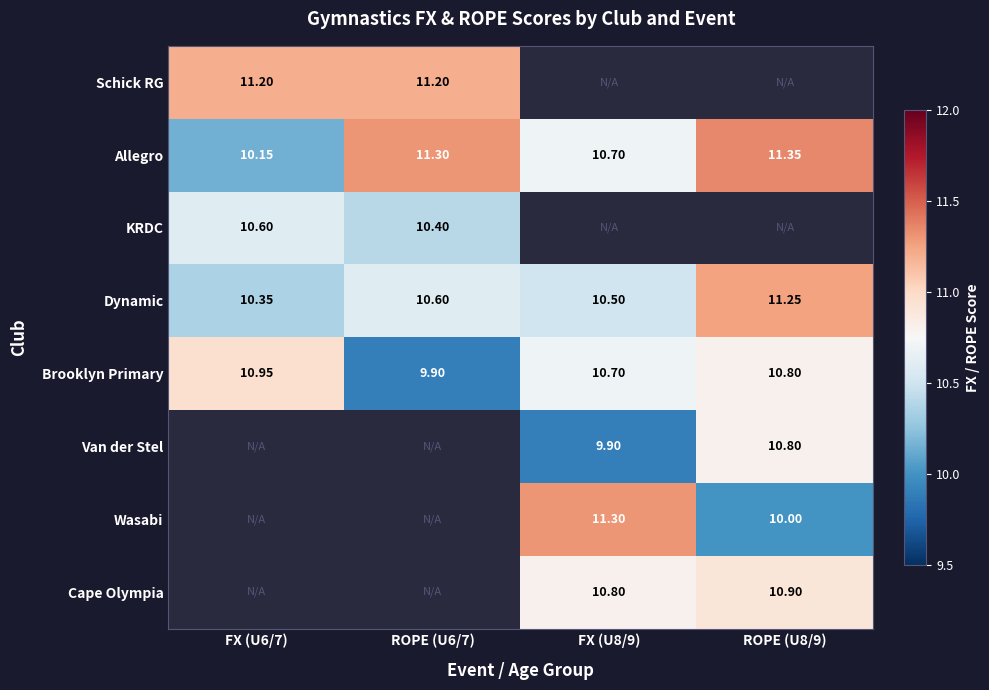

At which category is the sum across all series the highest?

ROPE (U8/9)